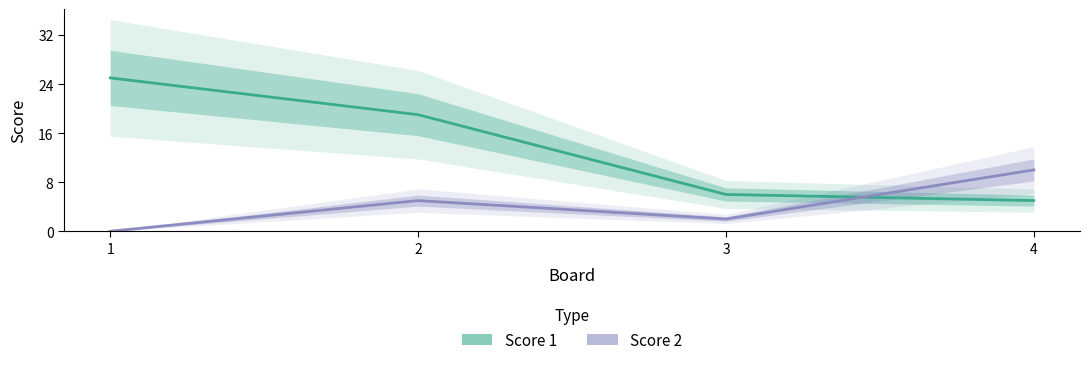

What is the sum of all Score 2 values?

17